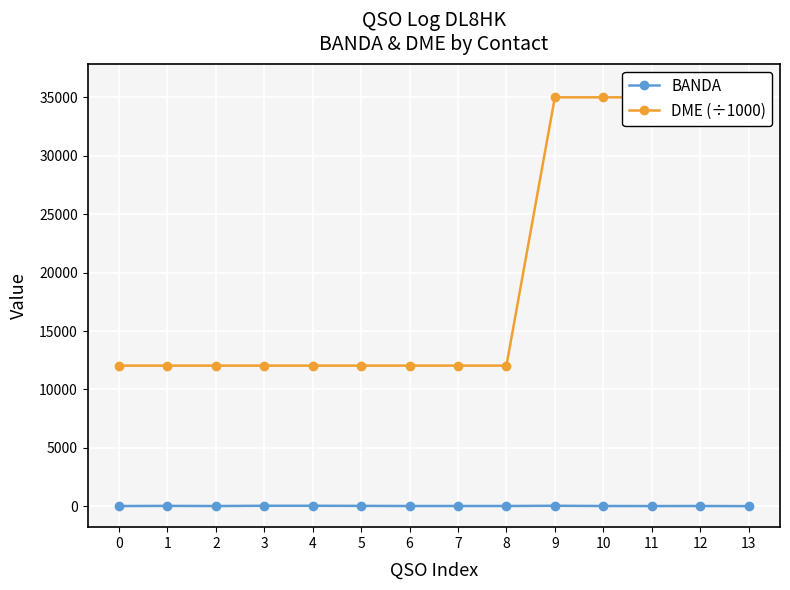

What is the difference between the highest and lowest values at 13?

36047